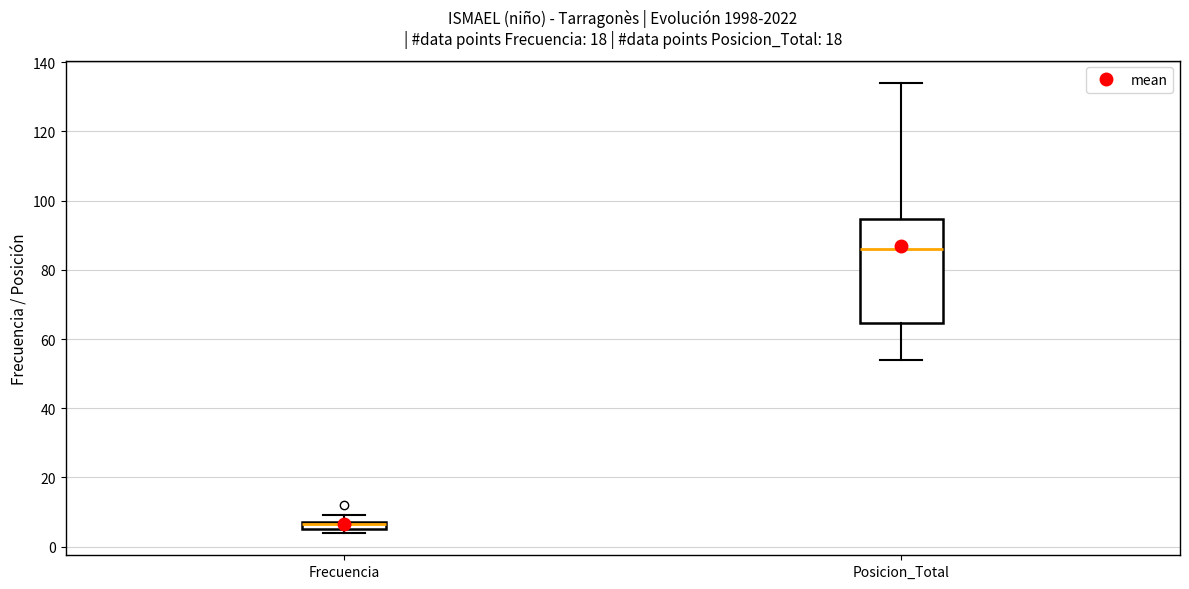

Comparing the boxes themselves (not the whiskers), which one is the tallest?

Posicion_Total